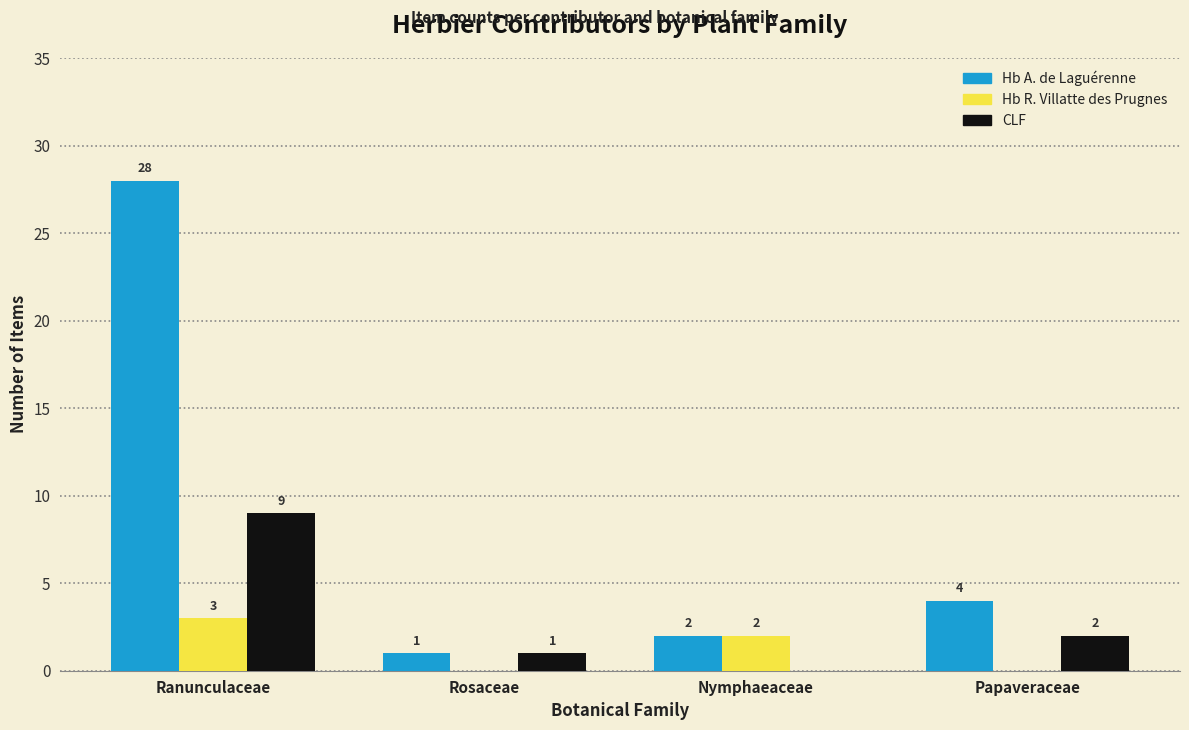

Which series changed the most between Rosaceae and Nymphaeaceae?

Hb R. Villatte des Prugnes